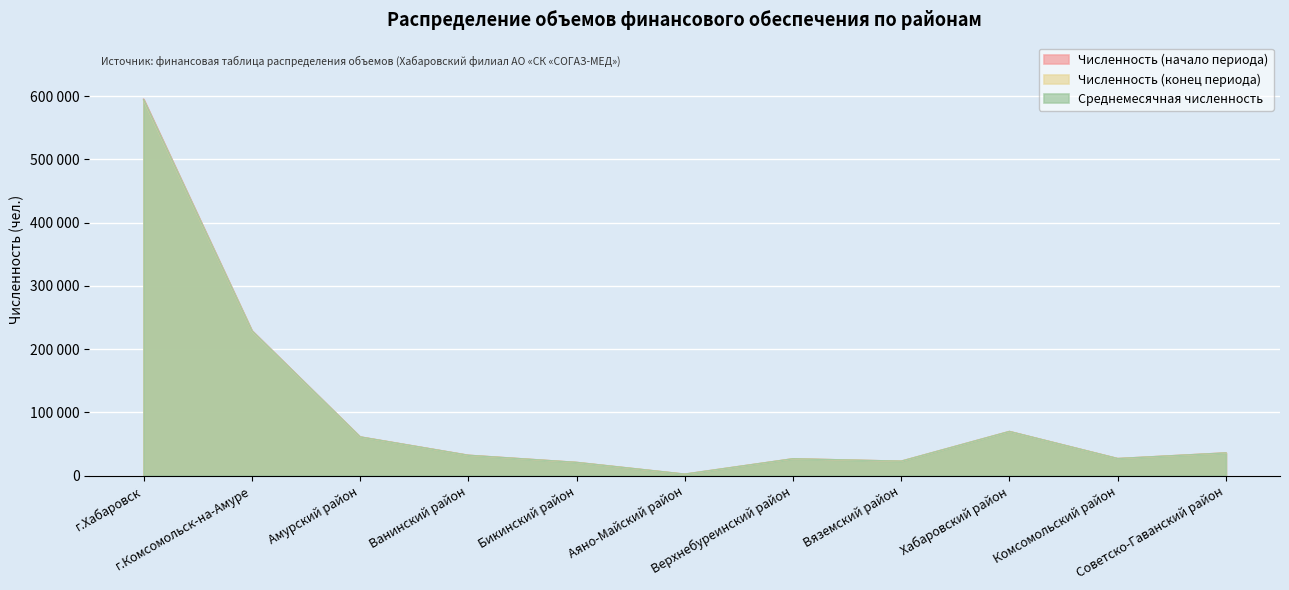

List the series in order of their overall mean, highest first.

Численность (начало периода), Среднемесячная численность, Численность (конец периода)